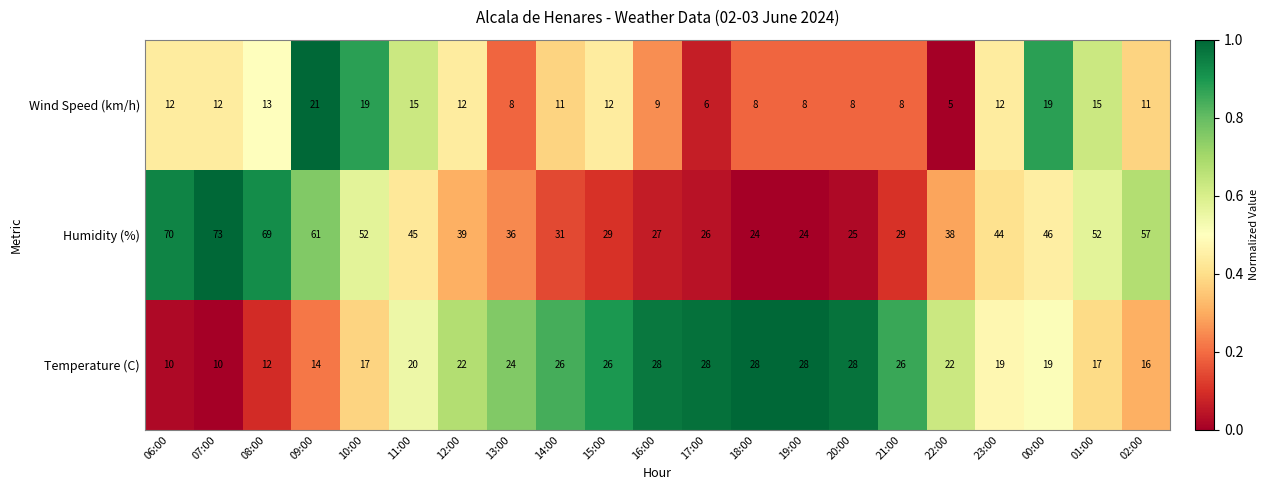

Which series changed the most between 15:00 and 19:00?

Humidity (%)